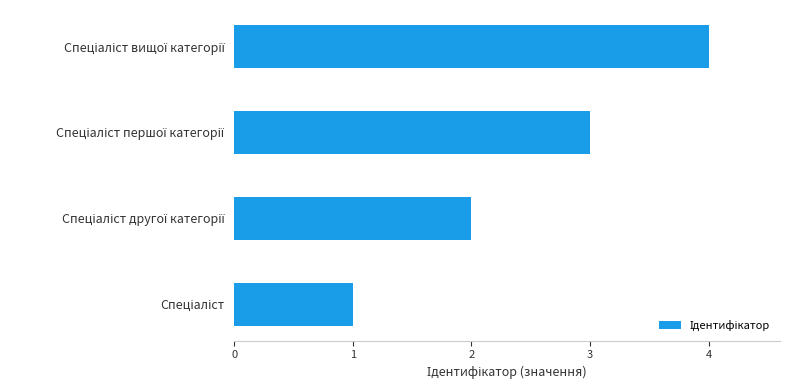

What is the greatest value displayed?

4